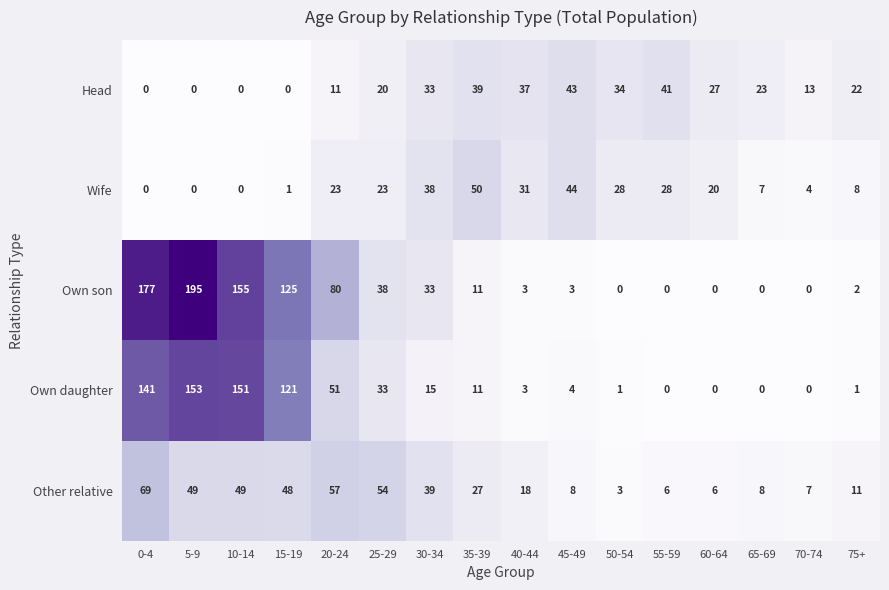

What is the greatest value displayed?

195